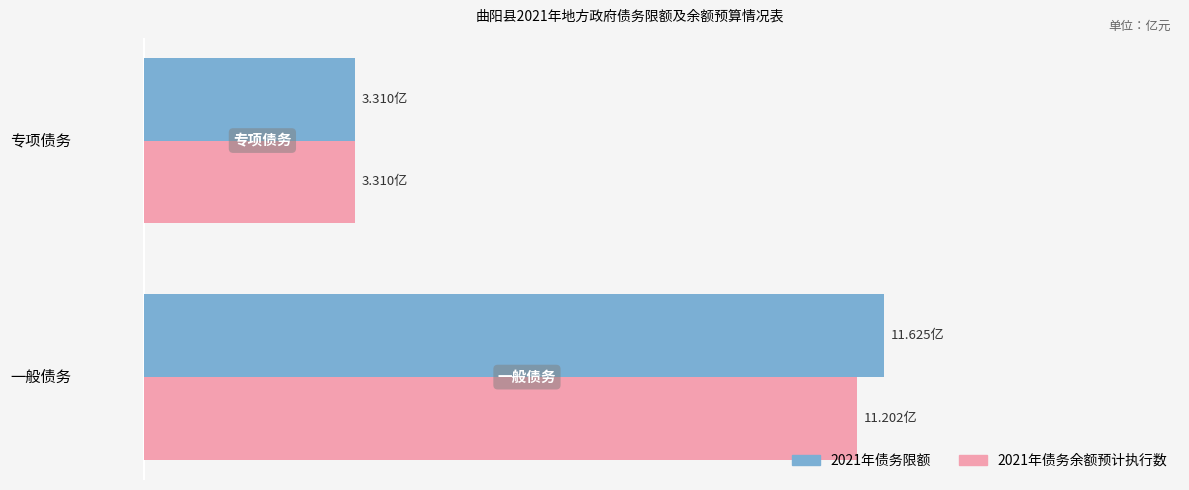

Reading left to right, transcribe all the data shown in this chart.

2021年债务限额: 11.6	3.3
2021年债务余额预计执行数: 11.2	3.3